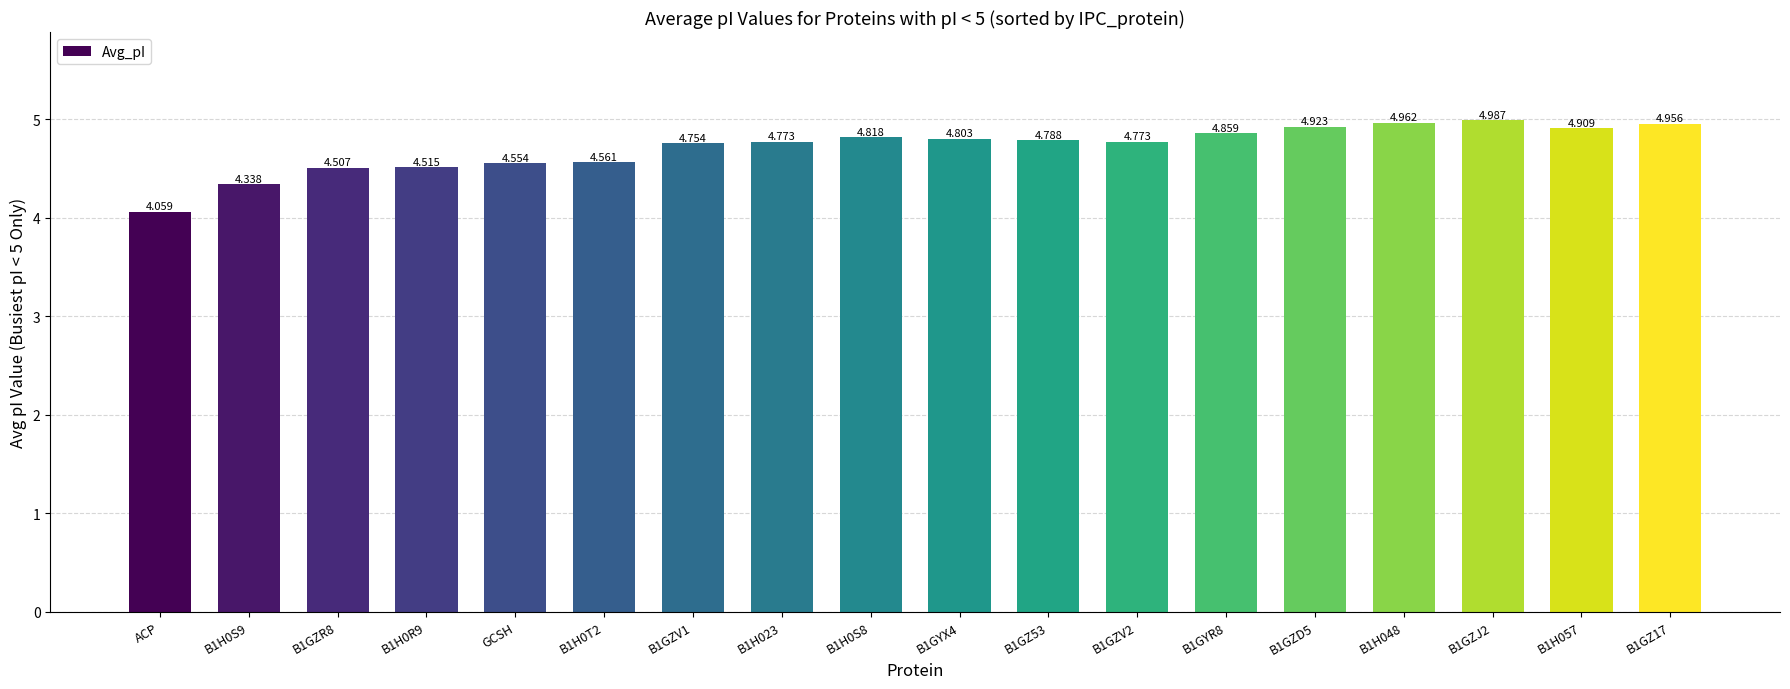

What is the label of the 18th bar from the right?

ACP